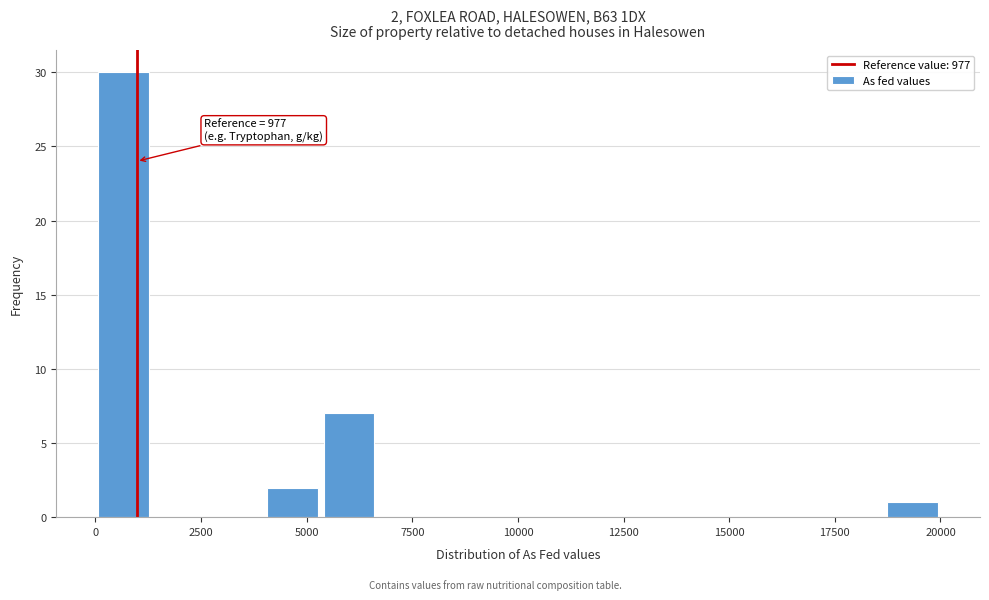

Around what value on the x-axis is the tallest bar? Give the approximate position of its centre, as read against the axis.

500